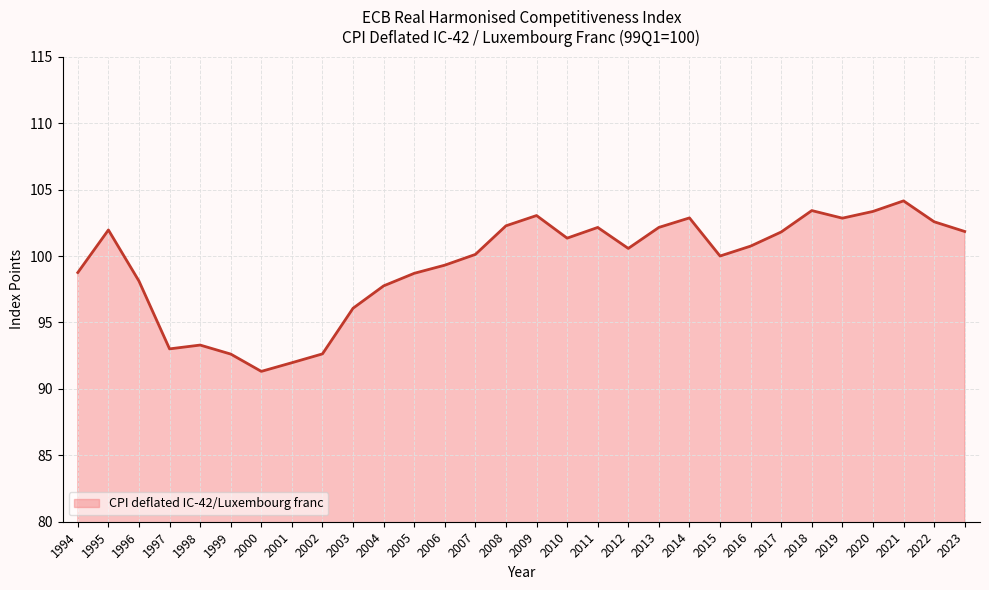

Which category has the highest value across all series?

2021